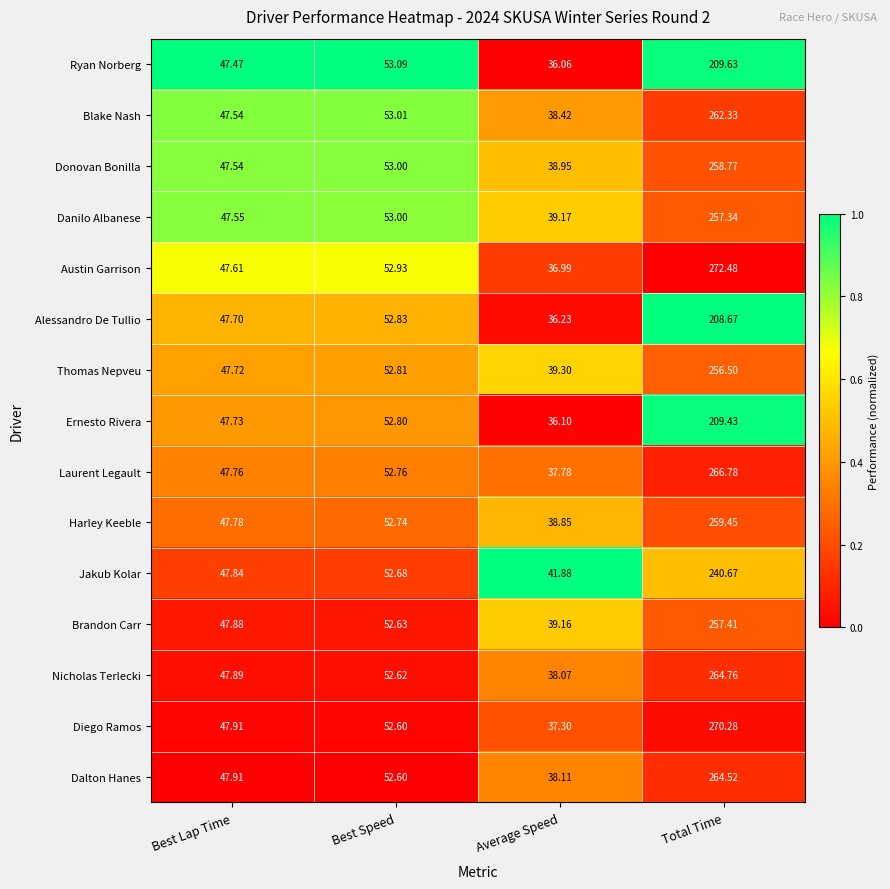

List the series in order of their peak value, lowest first.

Alessandro De Tullio, Ernesto Rivera, Ryan Norberg, Jakub Kolar, Thomas Nepveu, Danilo Albanese, Brandon Carr, Donovan Bonilla, Harley Keeble, Blake Nash, Dalton Hanes, Nicholas Terlecki, Laurent Legault, Diego Ramos, Austin Garrison